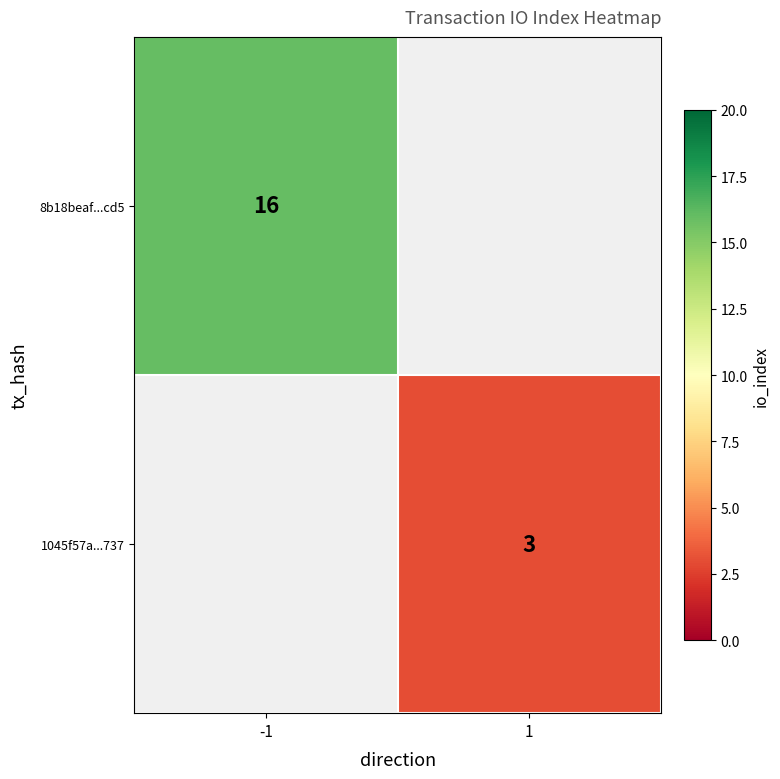

Is it true that 8b18beaf...cd5 equals 5 at -1?

False